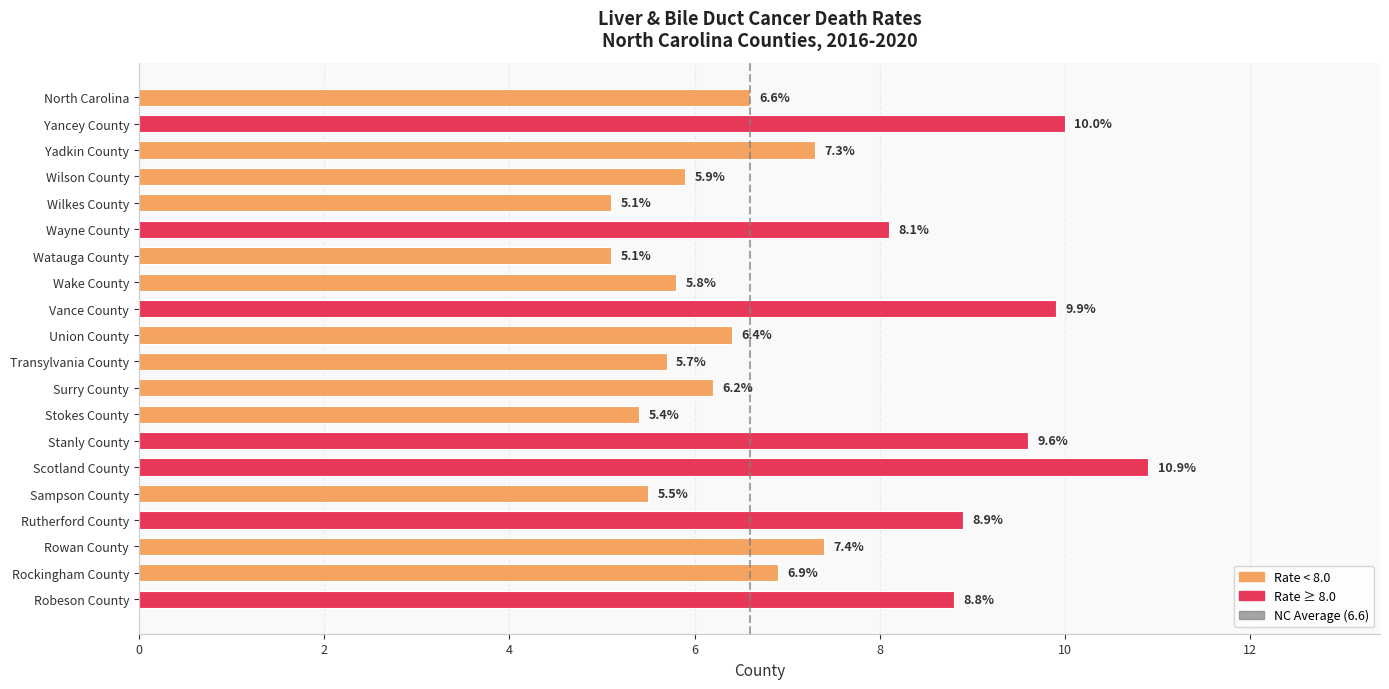

Reading bottom to top, list all the values displayed in this chart.

8.8	6.9	7.4	8.9	5.5	10.9	9.6	5.4	6.2	5.7	6.4	9.9	5.8	5.1	8.1	5.1	5.9	7.3	10.0	6.6